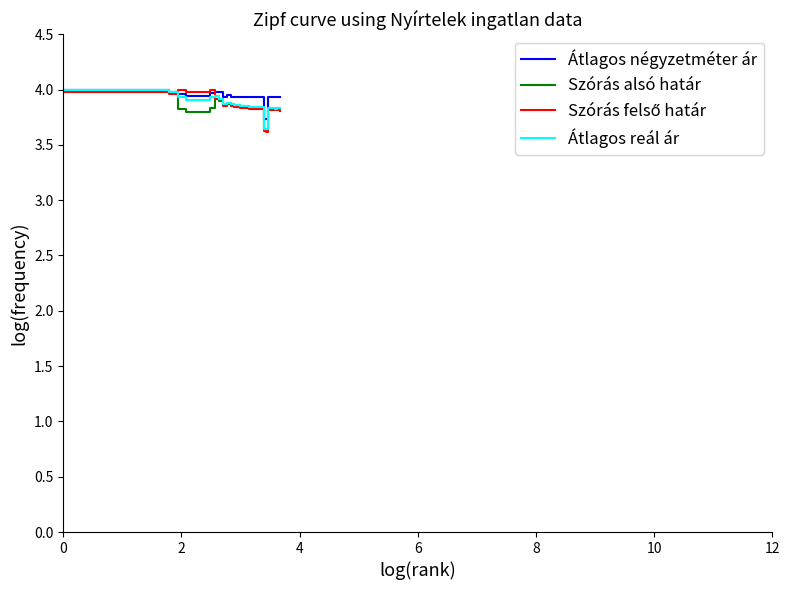

Which series has the largest total across all categories?

Átlagos négyzetméter ár